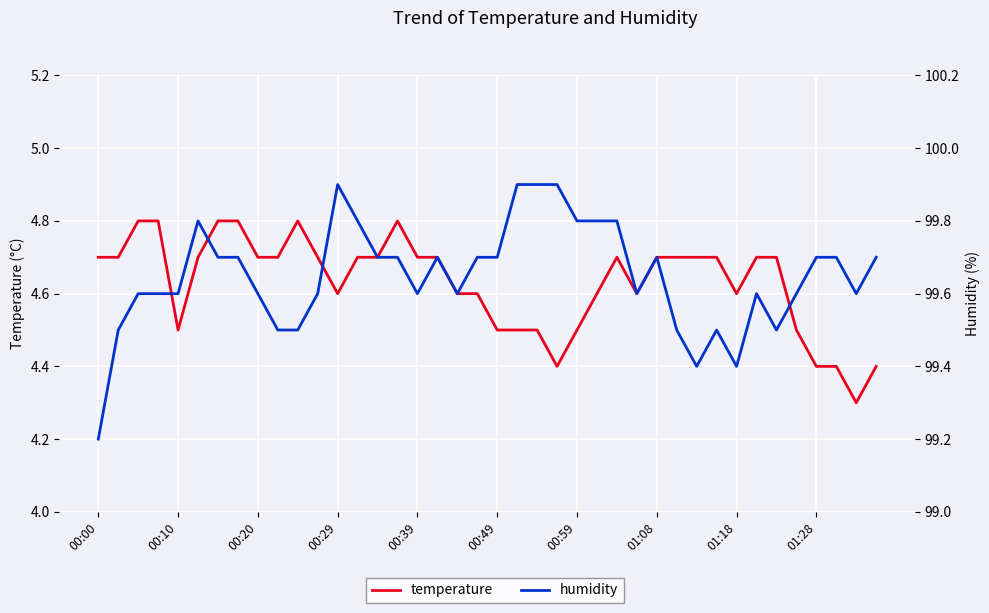

Which series has the widest spread of values?

humidity